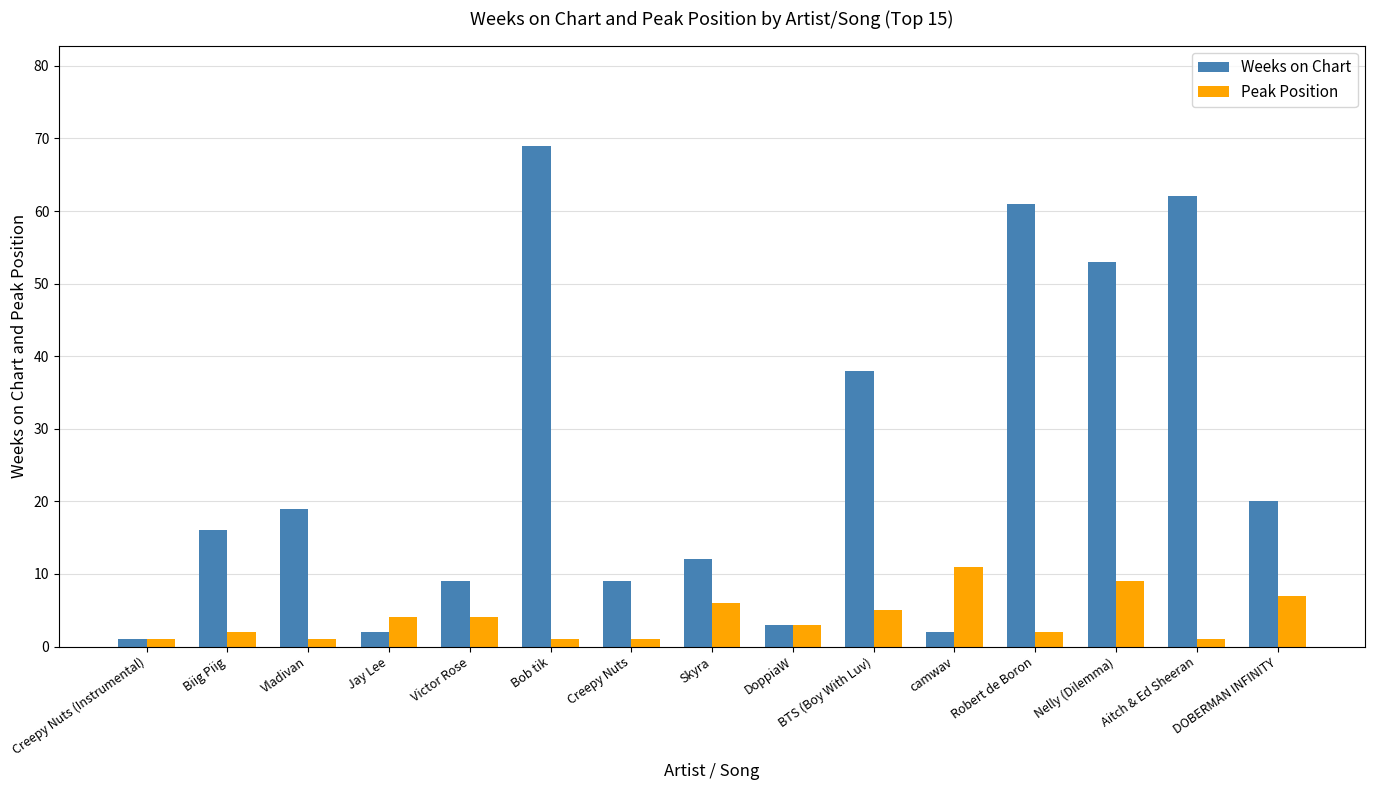

Which series has the widest spread of values?

Weeks on Chart